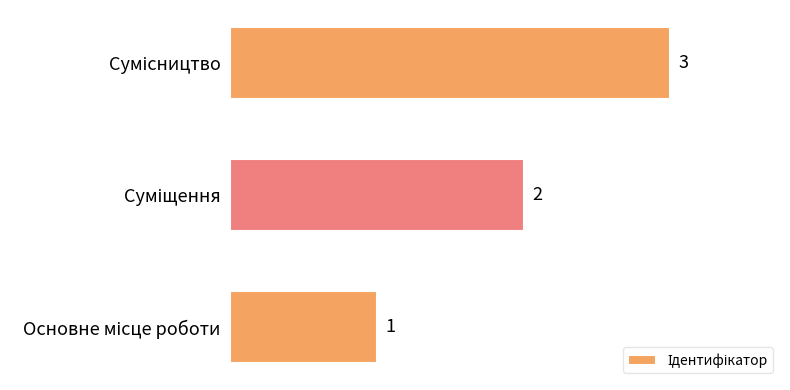

What is the greatest value displayed?

3